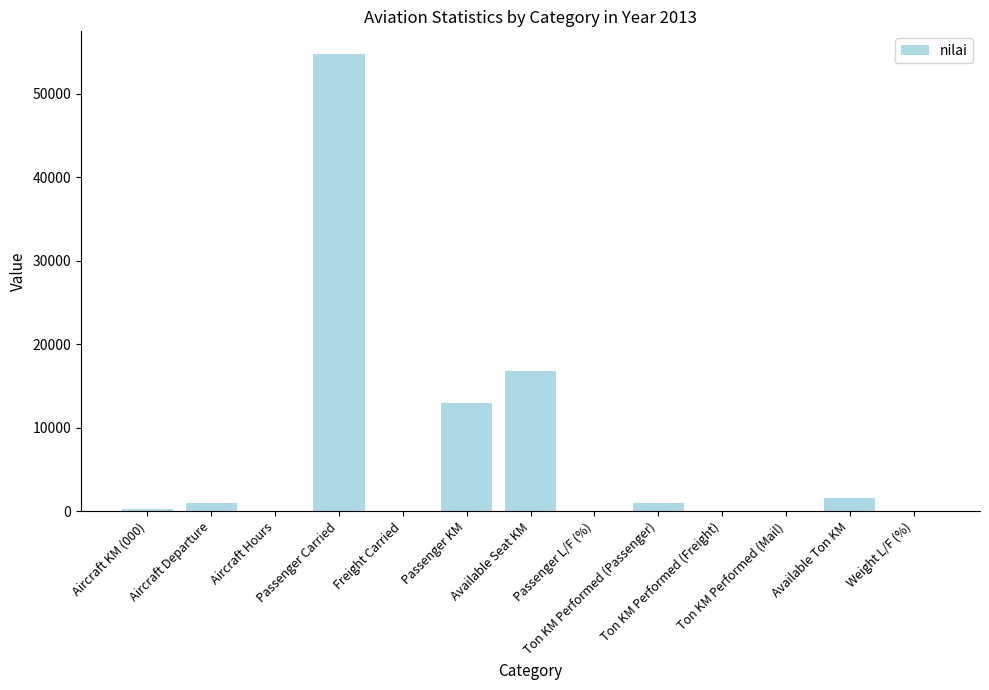

At which label is the value closest to 27358?

Available Seat KM